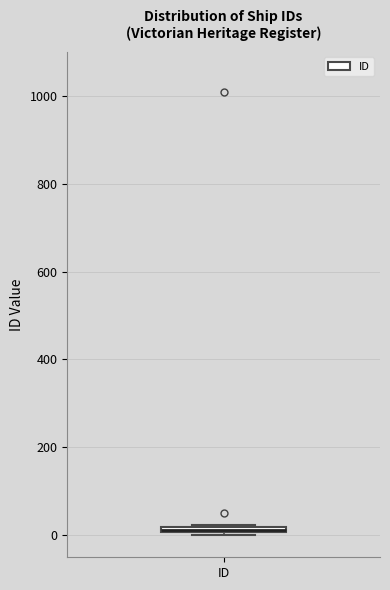

Where is the upper edge of the box for ID on the y-axis? The values are not printed on the chart, so give them approximately, as read against the axis.

20